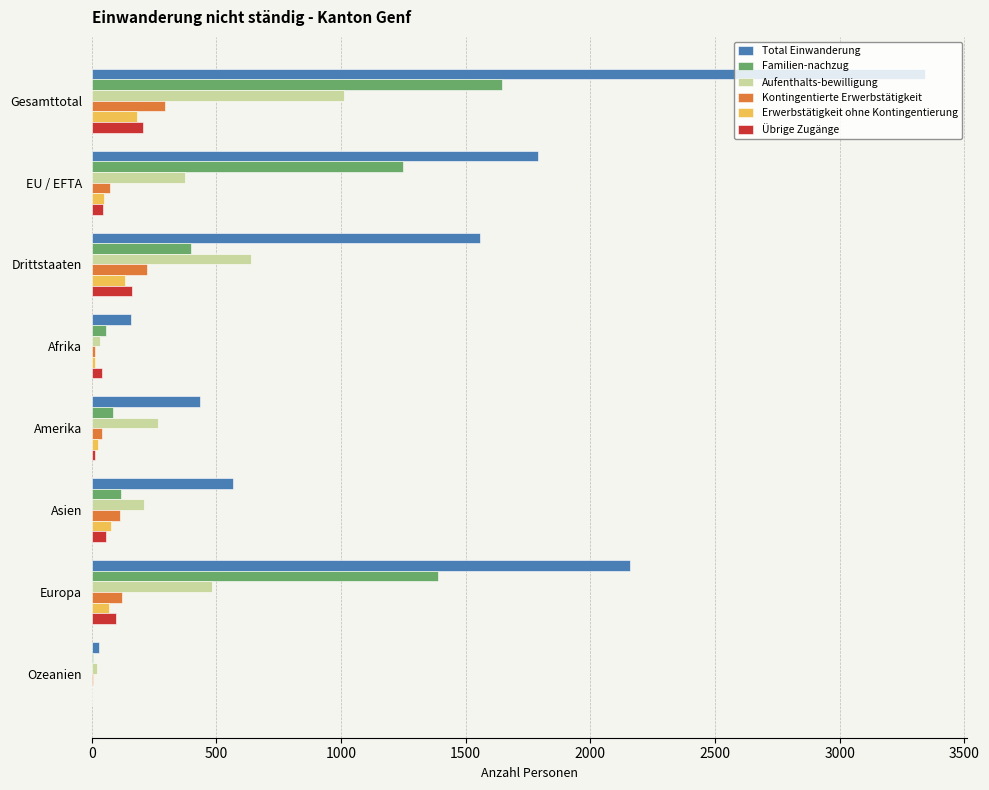

What is the maximum value for Total Einwanderung?

3344